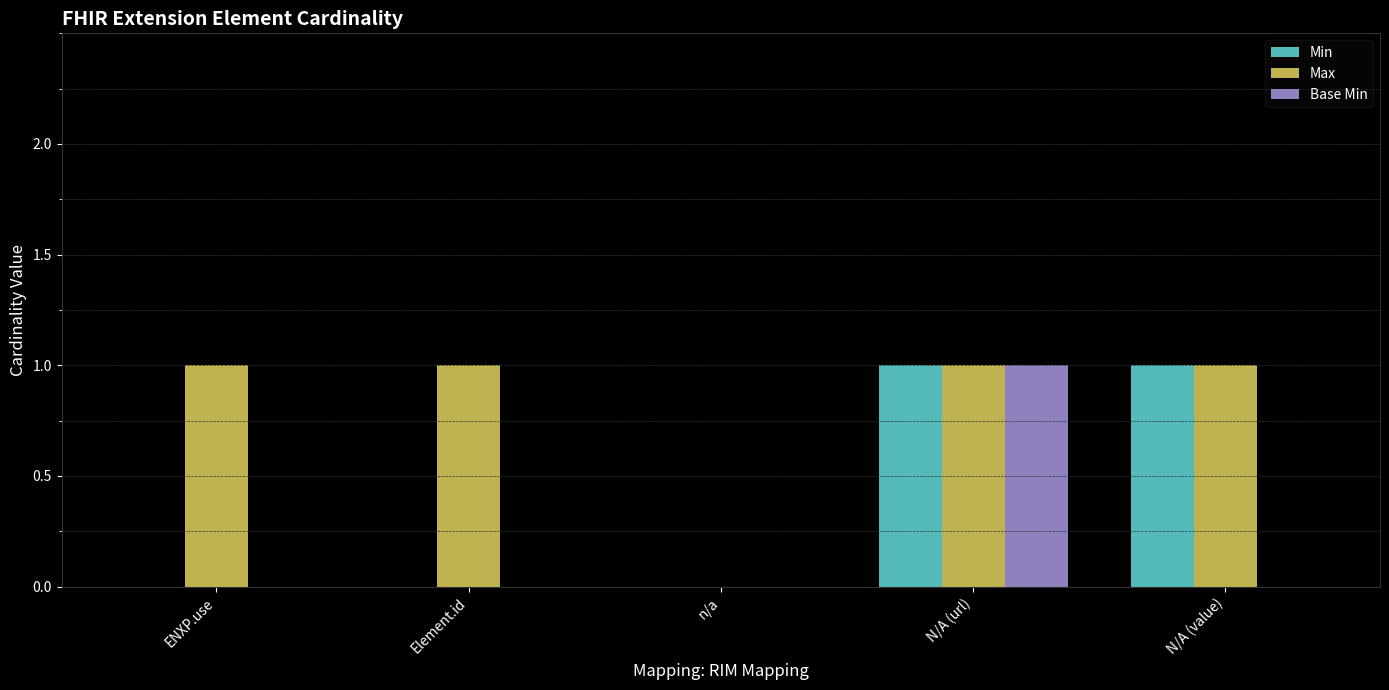

Reading right to left, transcribe all the data shown in this chart.

Min: N/A (value)=1	N/A (url)=1	n/a=0	Element.id=0	ENXP.use=0
Max: N/A (value)=1	N/A (url)=1	n/a=0	Element.id=1	ENXP.use=1
Base Min: N/A (value)=0	N/A (url)=1	n/a=0	Element.id=0	ENXP.use=0